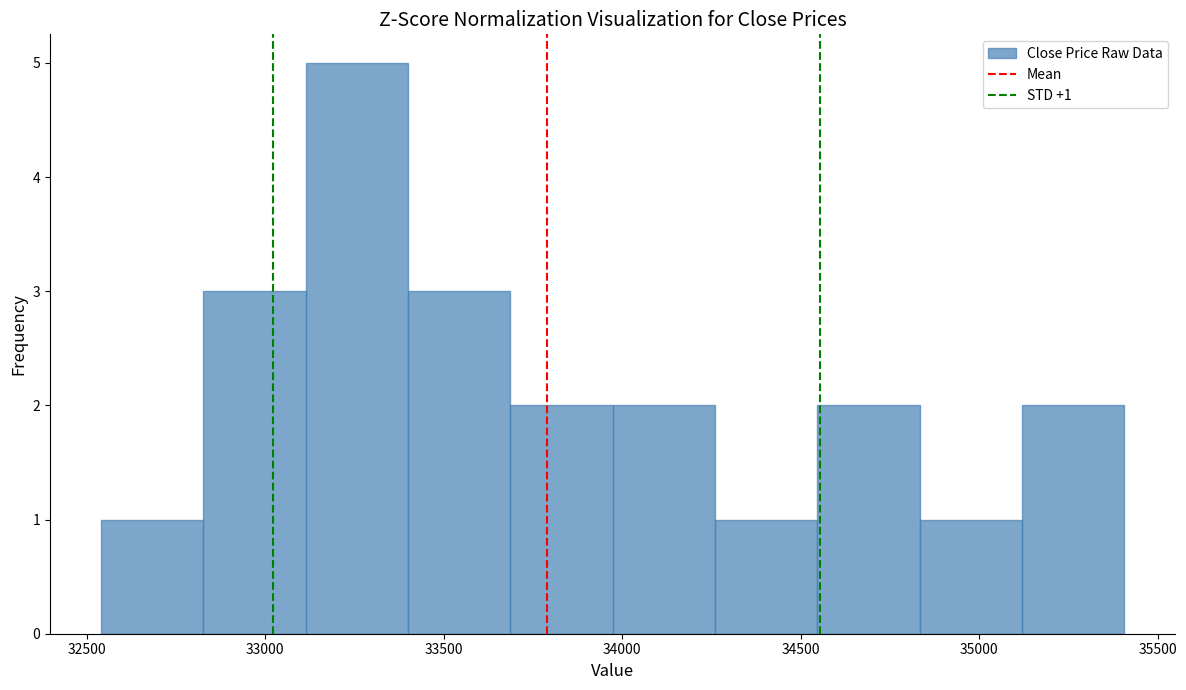

Which range on the x-axis has the tallest bar?

33100 to 33400